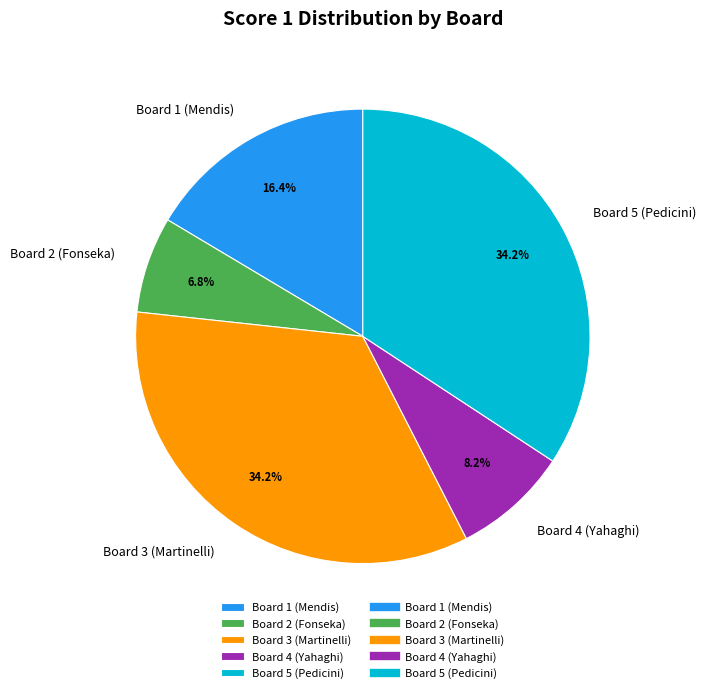

Do Board 3 (Martinelli) and Board 5 (Pedicini) together represent more than half of the pie?

Yes